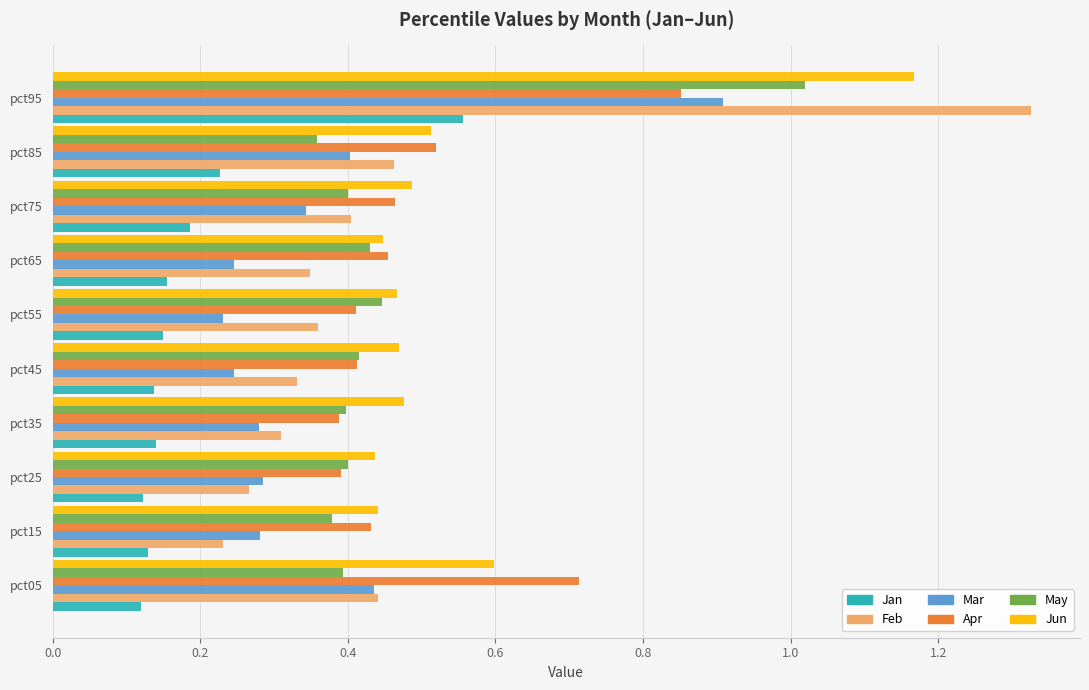

What is the sum of all Mar values?

3.7